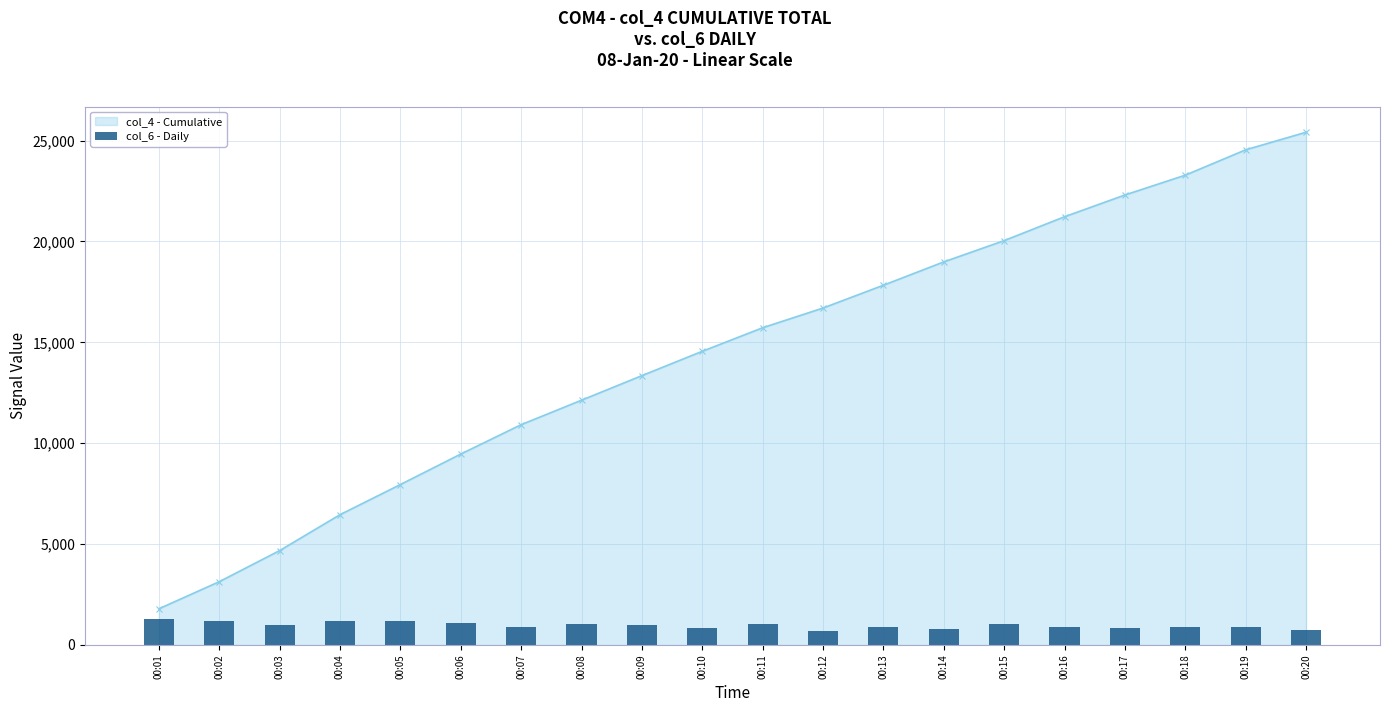

Between 00:05 and 00:14, which is larger?

00:05